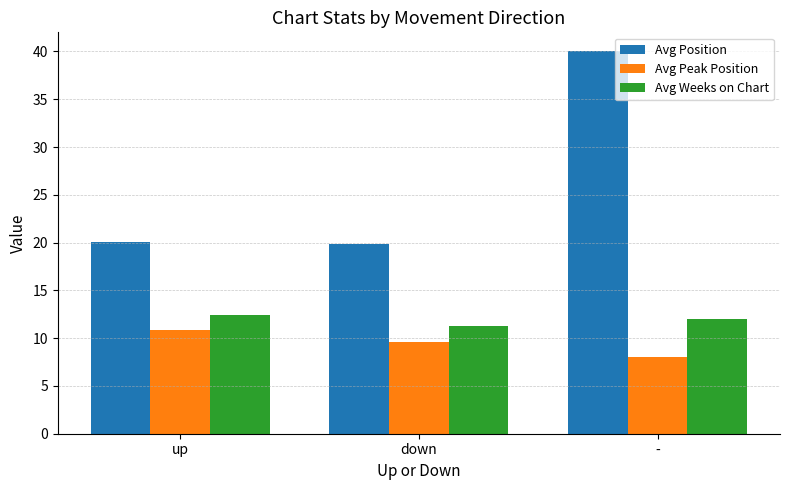

Rank the series at down from lowest to highest value.

Avg Peak Position, Avg Weeks on Chart, Avg Position